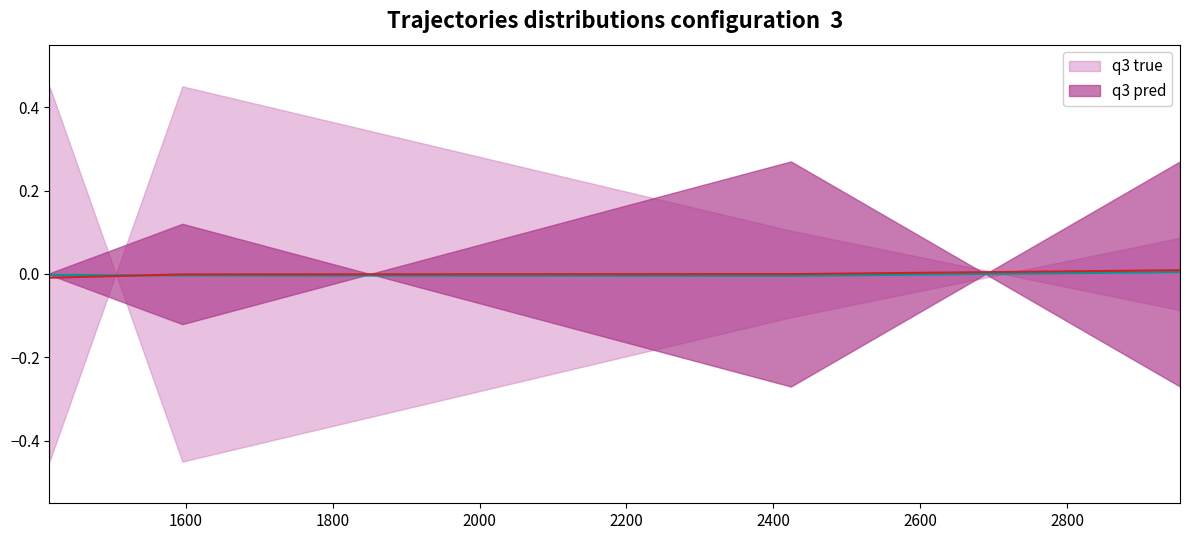

Is it true that q3 pred equals -0.0 at 1600?

False